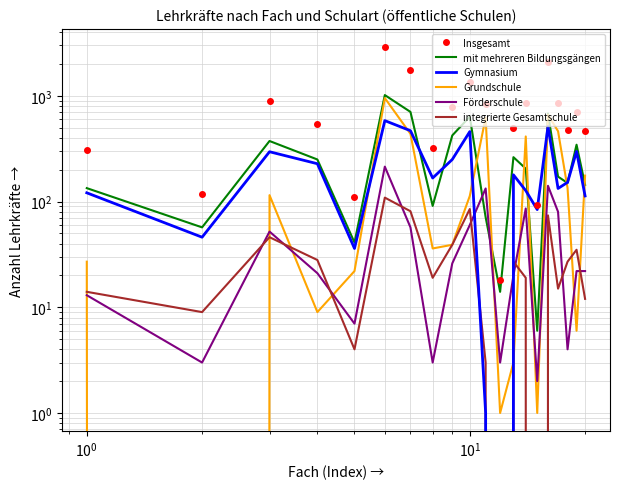

What is the value of the mit mehreren Bildungsgängen point at the 7th from the left?

705